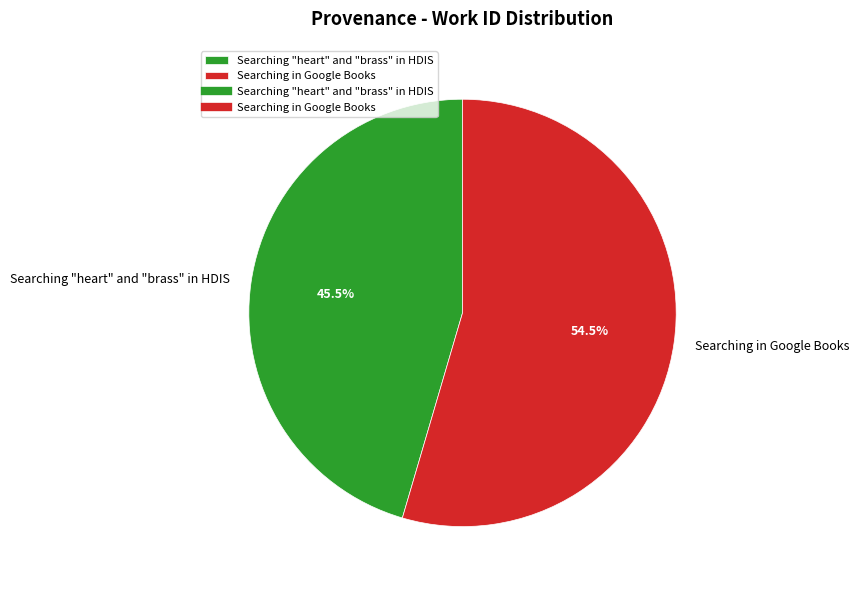

What is the ratio of the value at Searching in Google Books to the value at Searching "heart" and "brass" in HDIS?

1.2